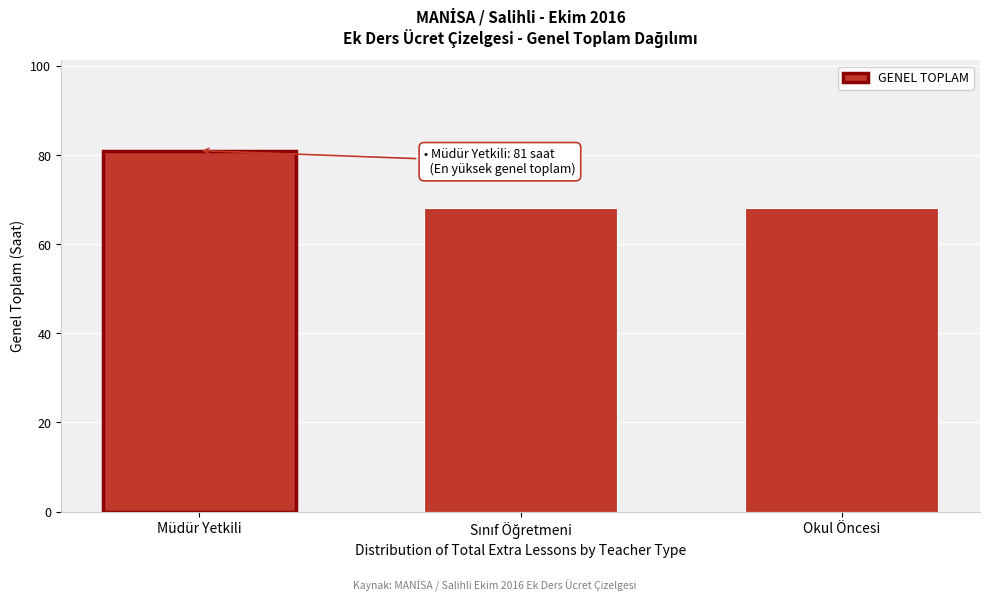

Reading left to right, list all the values displayed in this chart.

81	68	68